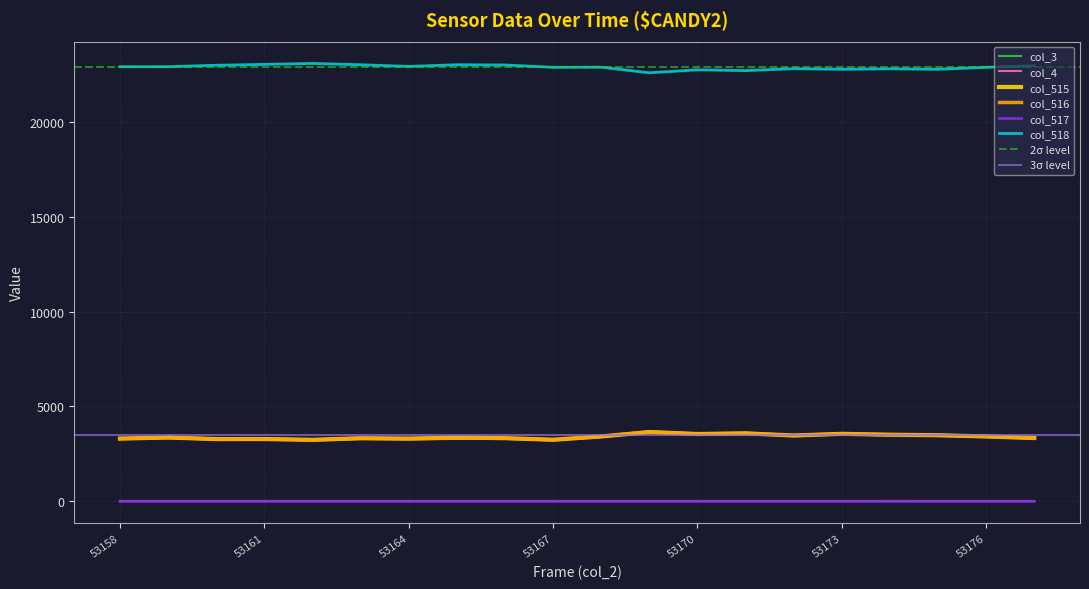

Read the col_516 value at 53163.

3326